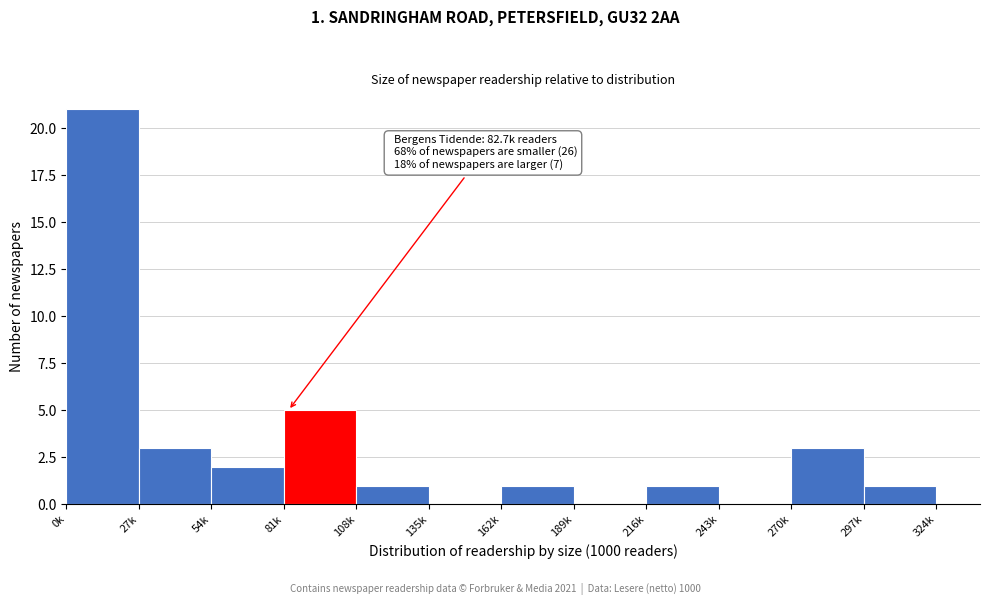

Reading left to right, list all the values displayed in this chart.

0k=21	27k=3	54k=2	81k=5	108k=1	135k=0	162k=1	189k=0	216k=1	243k=0	270k=3	297k=1